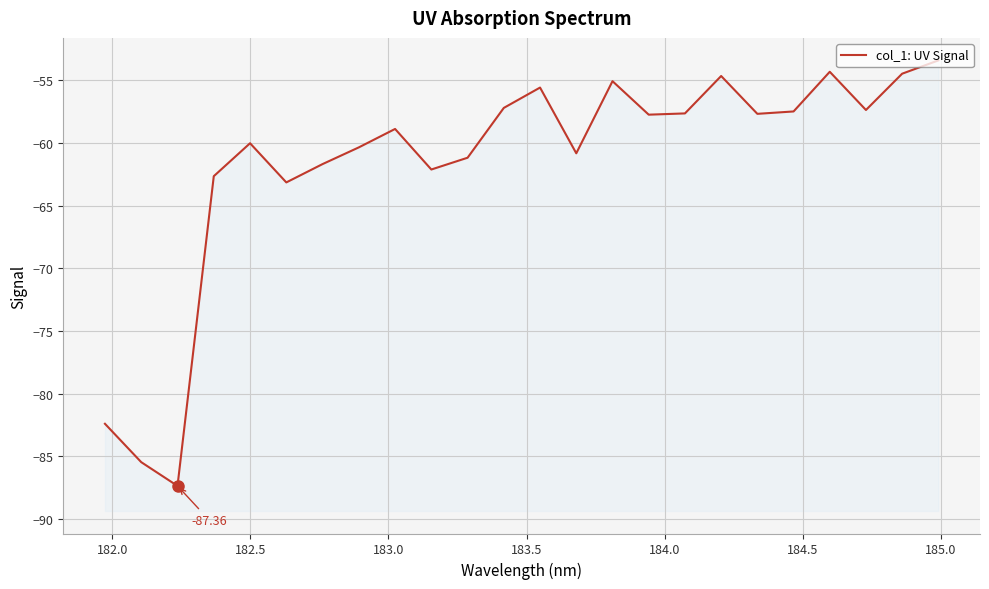

The chart shows a value of -40.9 at 183.0. True or false?

False